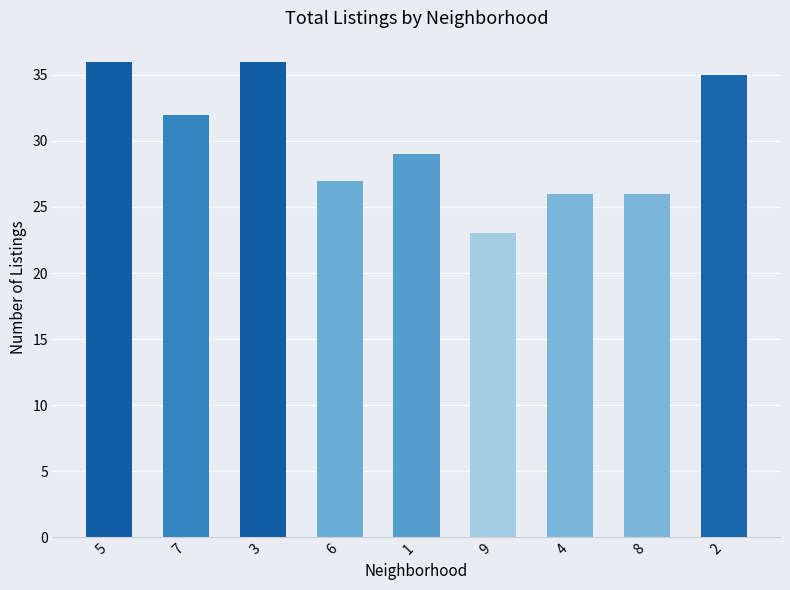

Is it true that the value at 5 is 36?

True